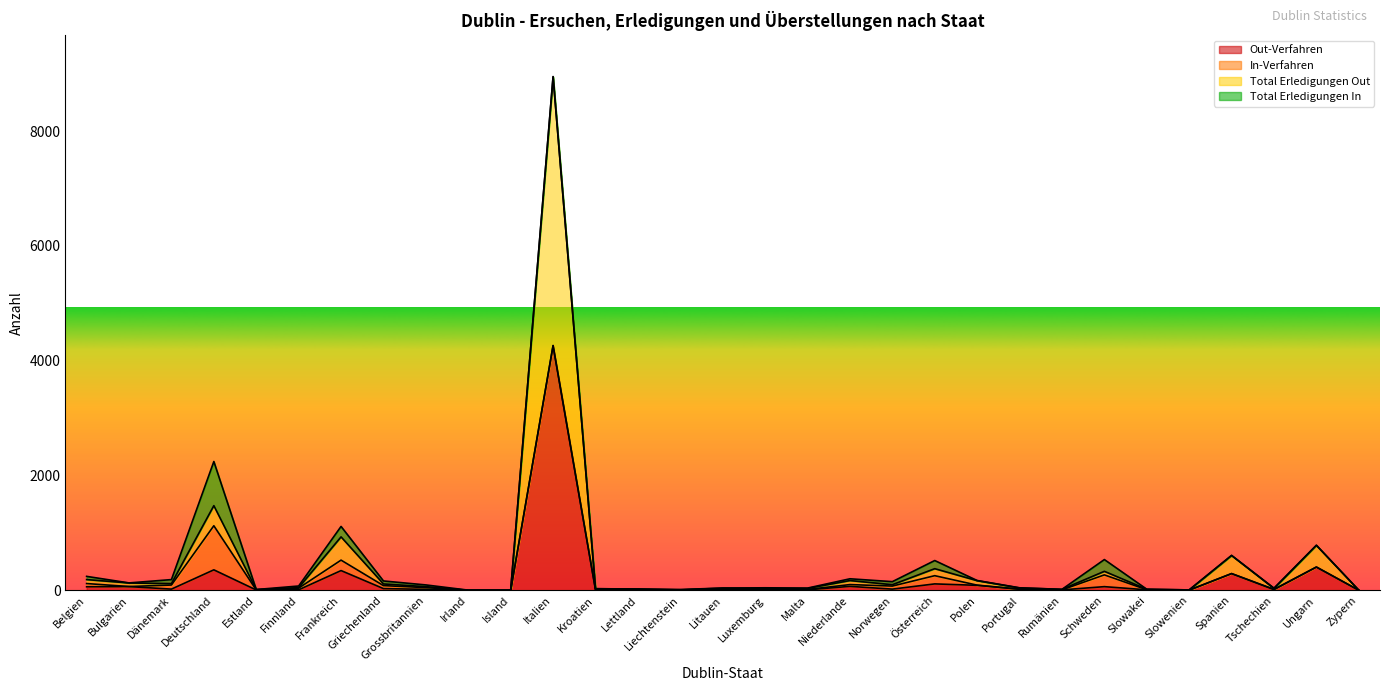

Rank the series at Zypern from lowest to highest value.

Out-Verfahren, Total Erledigungen Out